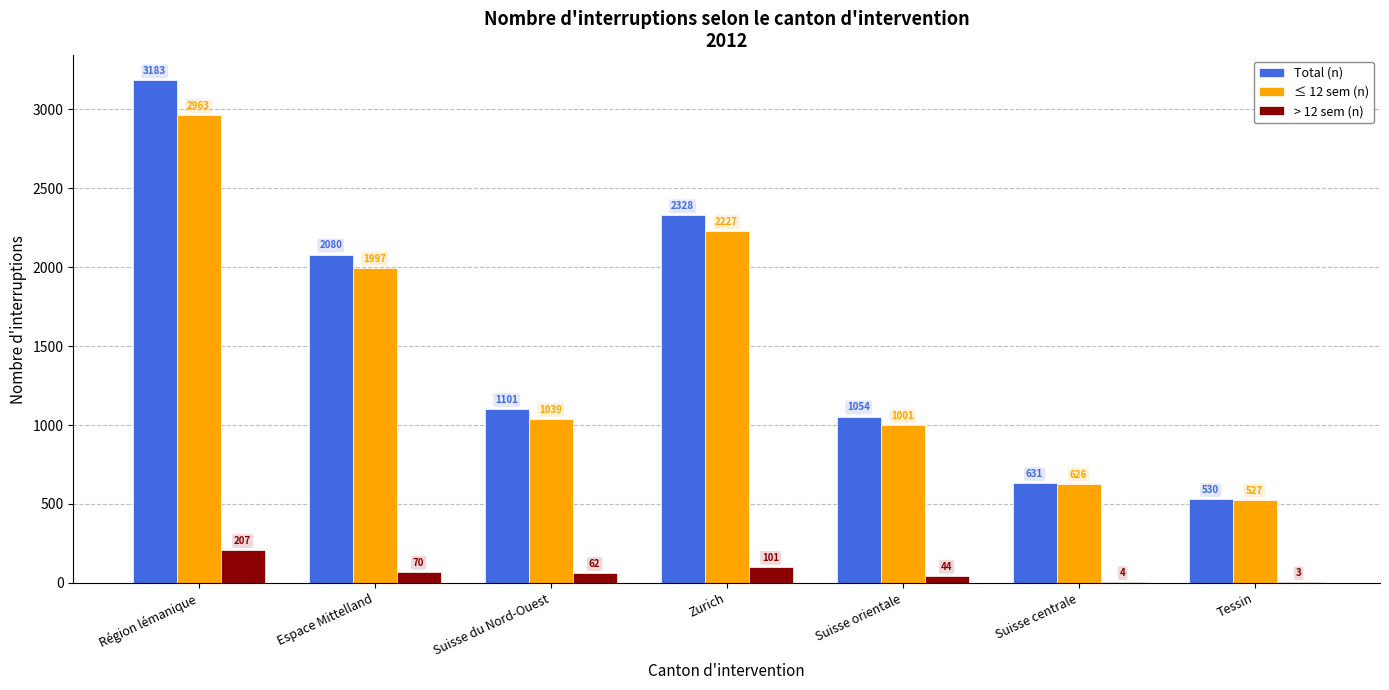

How many series are shown in this chart?

3